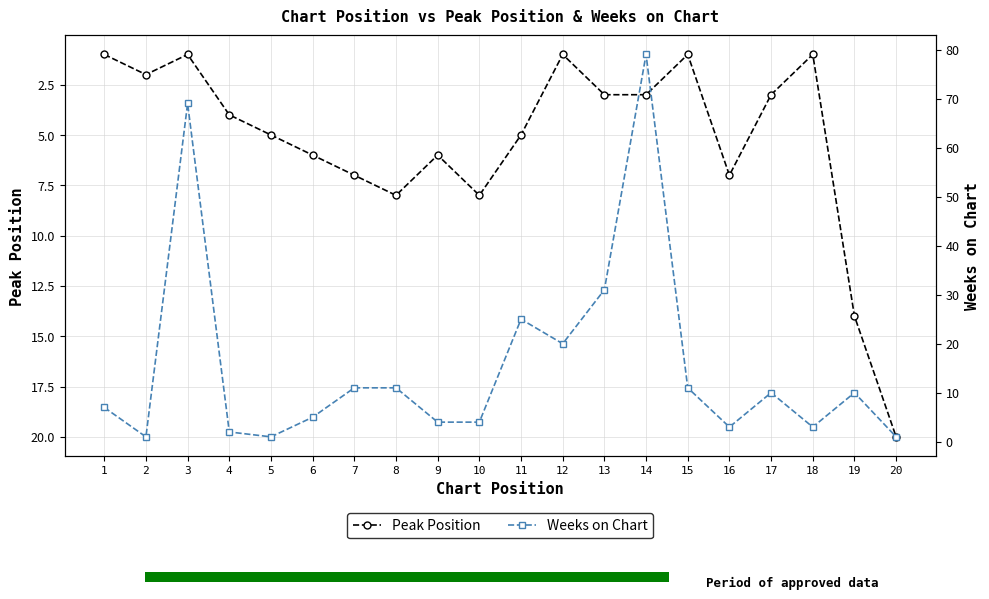

What is the value of the Weeks on Chart bar at the 12th from the left?

20